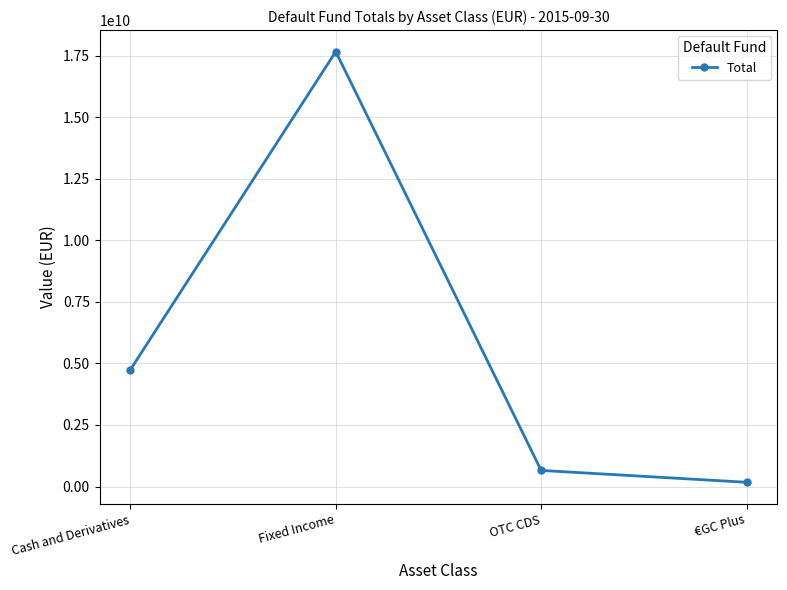

What is the minimum value shown in the chart?

172600000